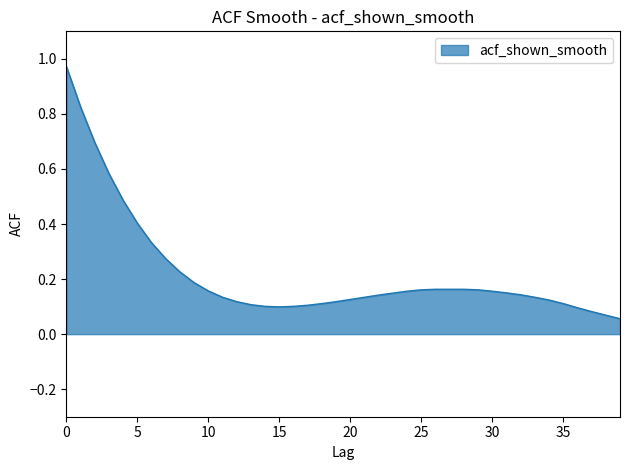

What is the difference between the maximum and minimum values?

0.9